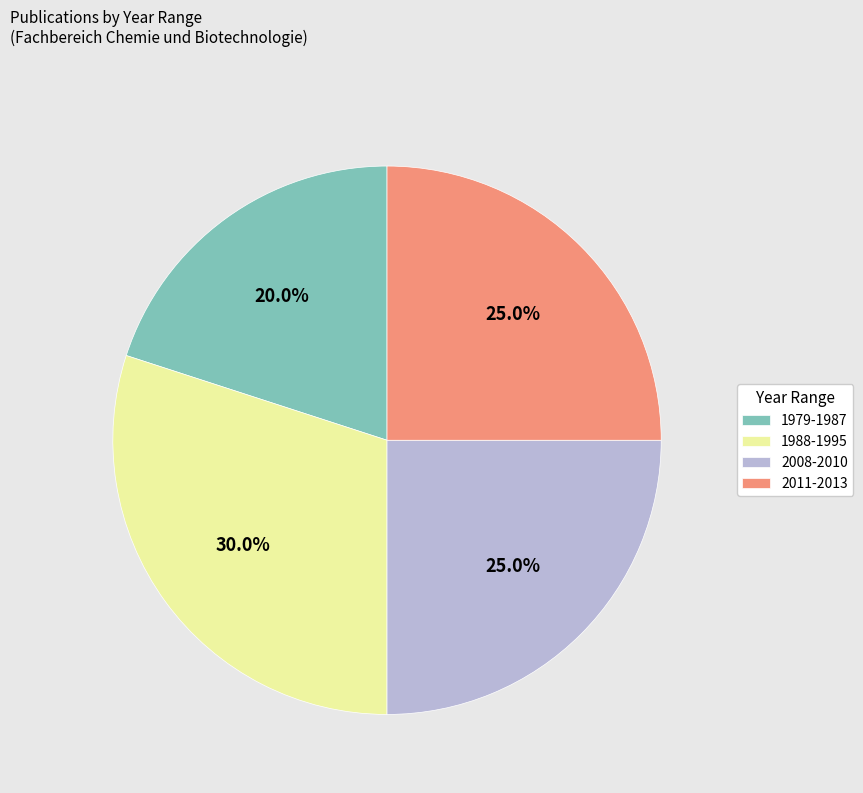

To the nearest percent, what is the difference between the largest and smallest slice percentages?

10%